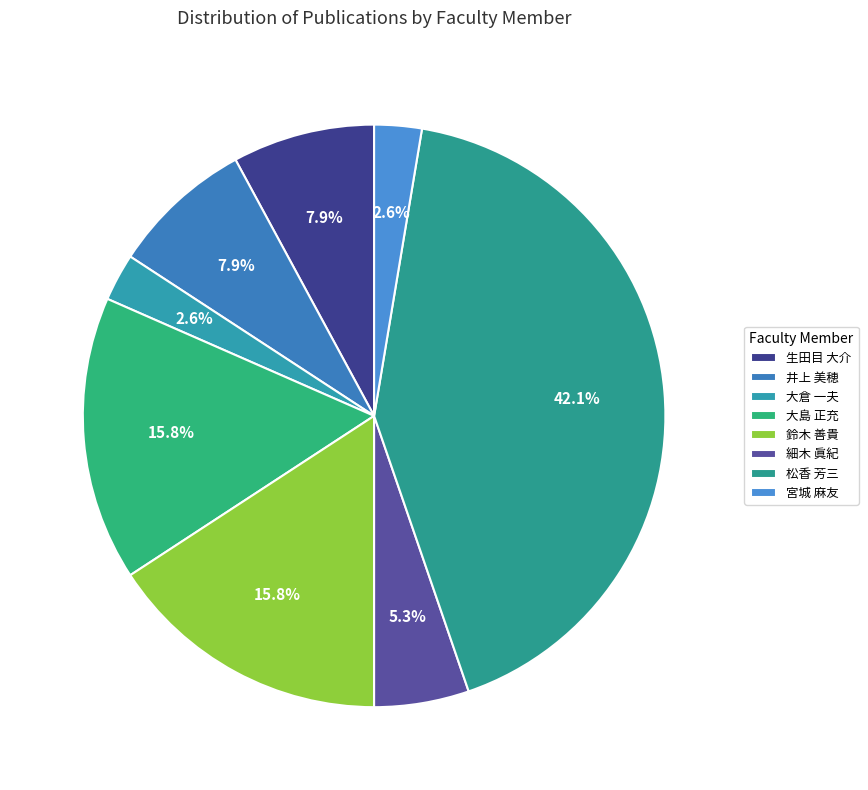

How many slices are in this pie chart?

8